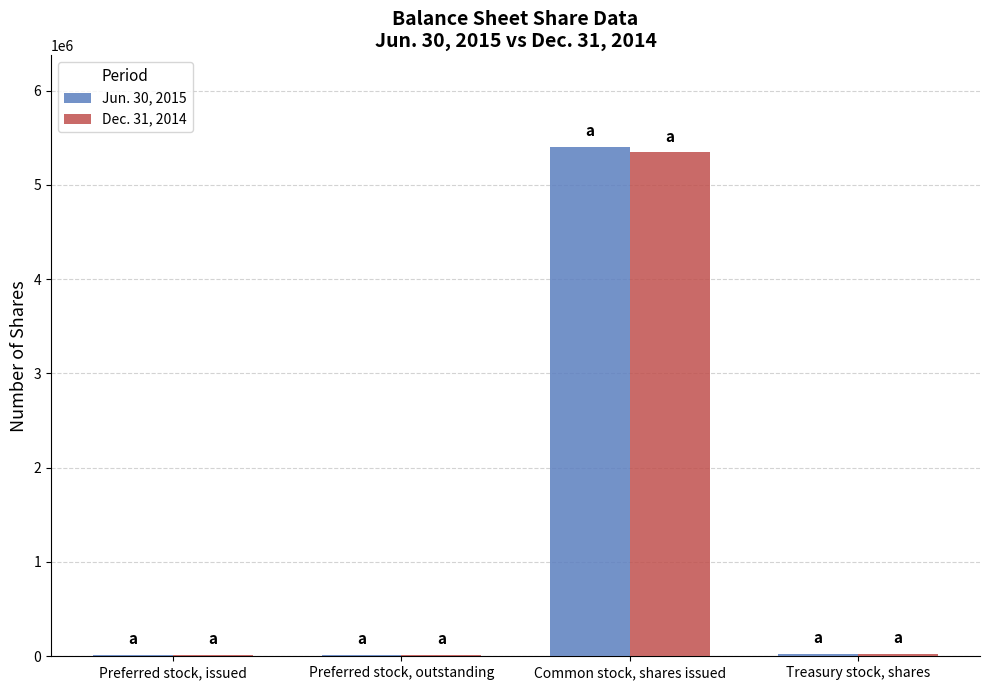

What is the spread (max minus min) of values at Common stock, shares issued?

58239